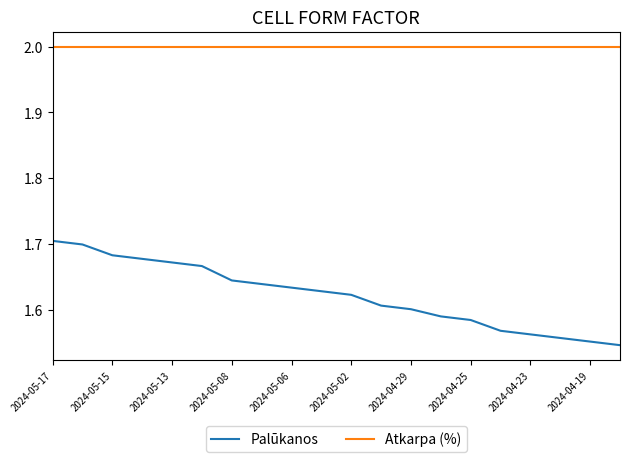

What is the sum of all Palūkanos values?

32.4